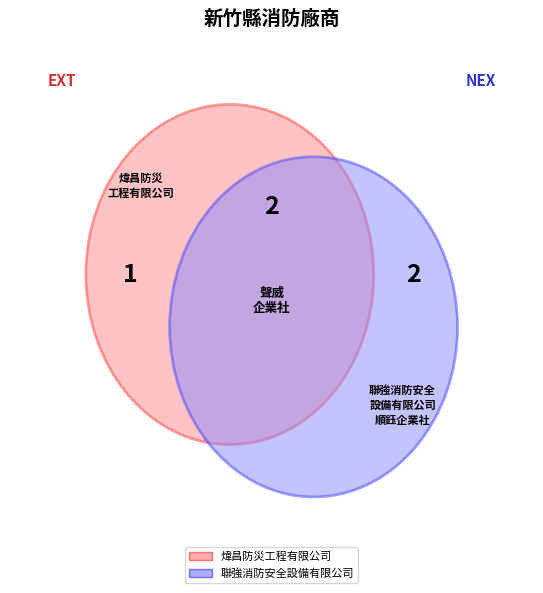

To the nearest percent, what portion does 順鈺企業社 represent?

40%